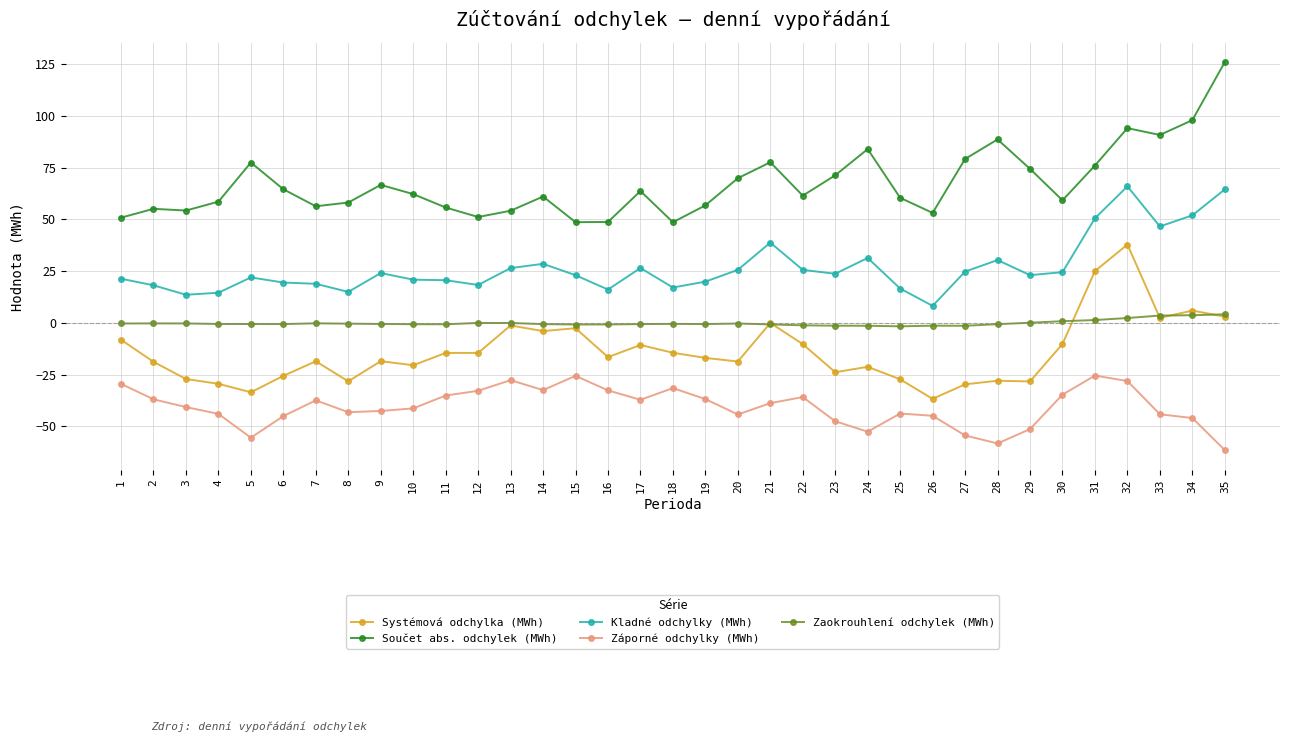

What is the total value across all series at 13?

51.5